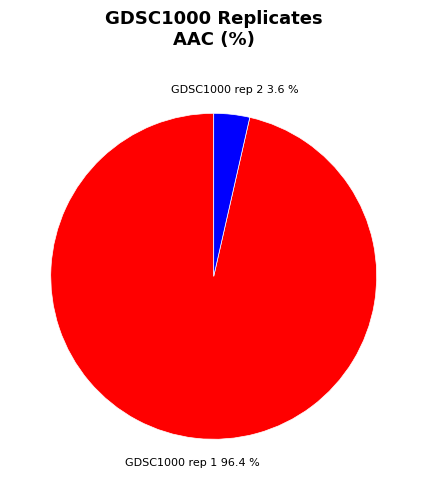

To the nearest percent, what percentage of the pie is GDSC1000 rep 1?

96%